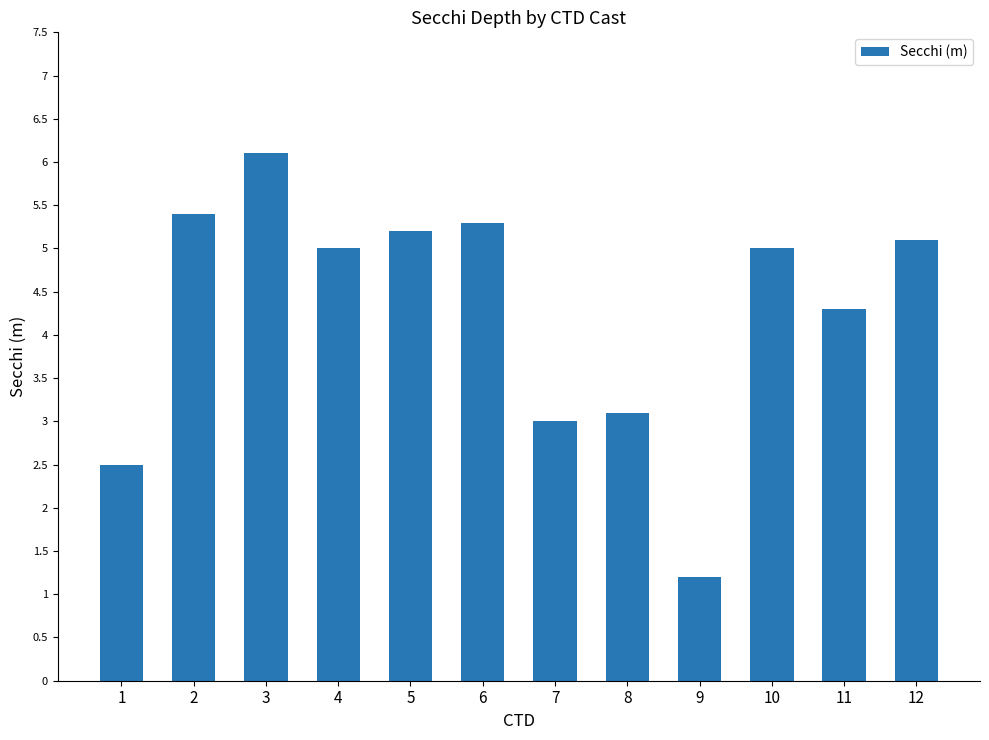

What is the value of the 11th bar from the left?

4.3